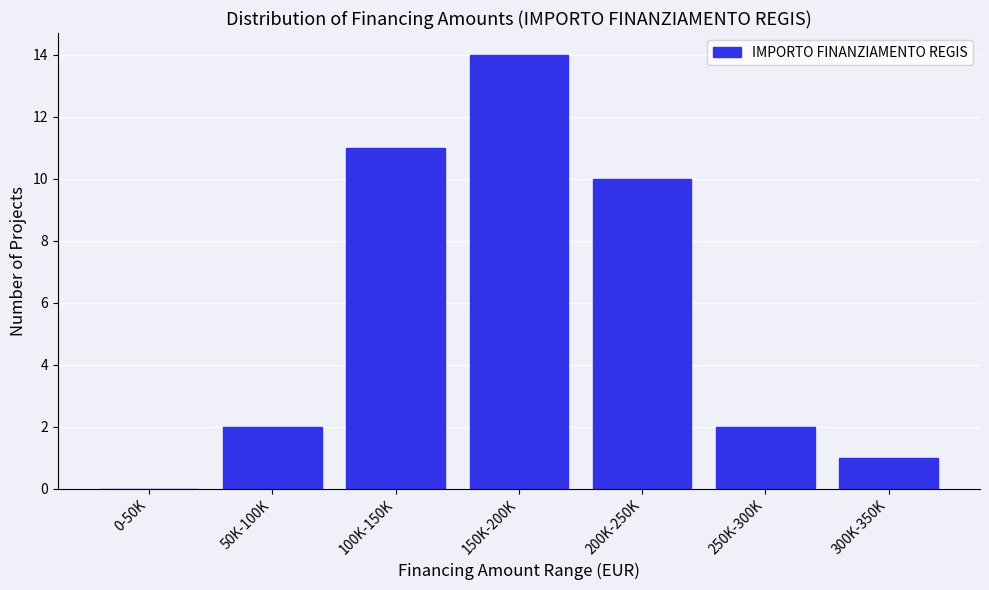

Reading left to right, list all the values displayed in this chart.

0-50K=0	50K-100K=2	100K-150K=11	150K-200K=14	200K-250K=10	250K-300K=2	300K-350K=1